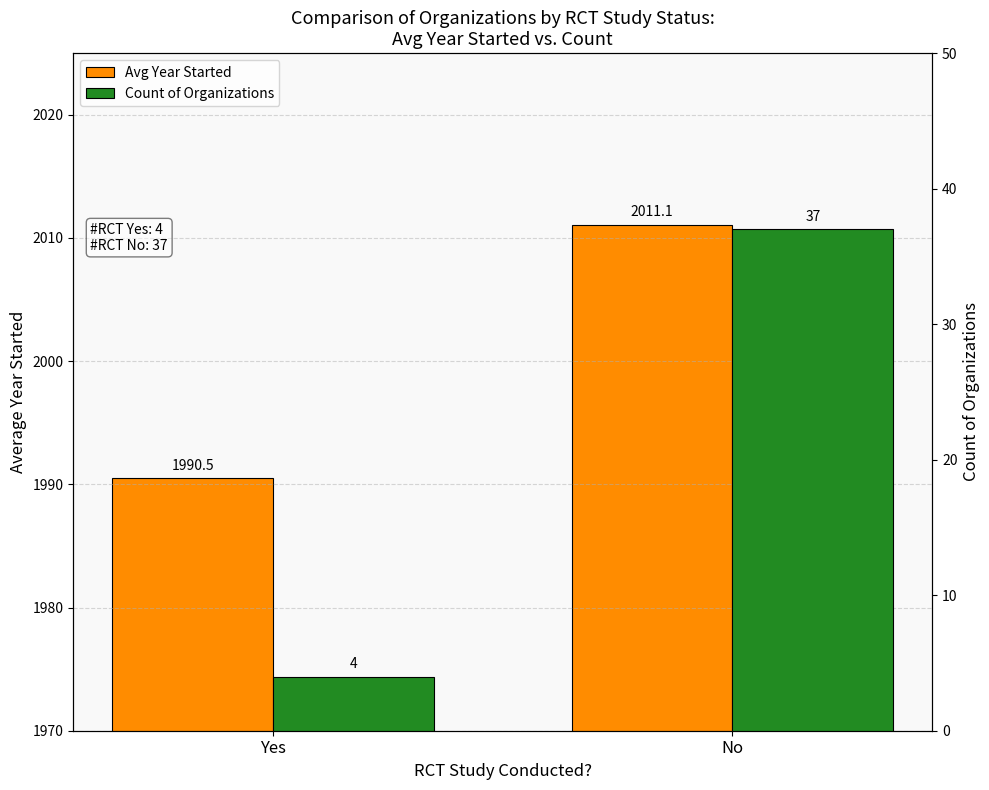

At which category is the sum across all series the highest?

No